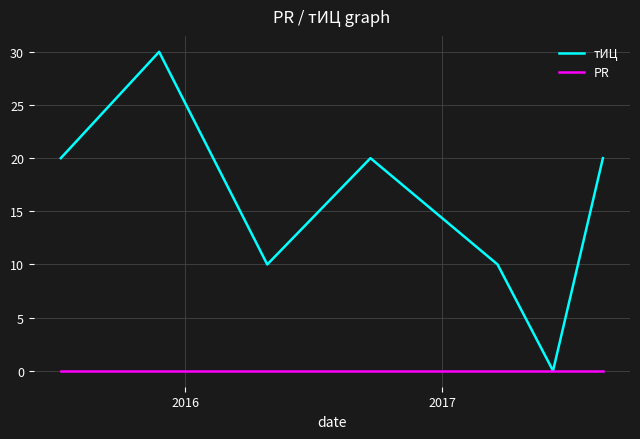

What is the maximum value shown in the chart?

30